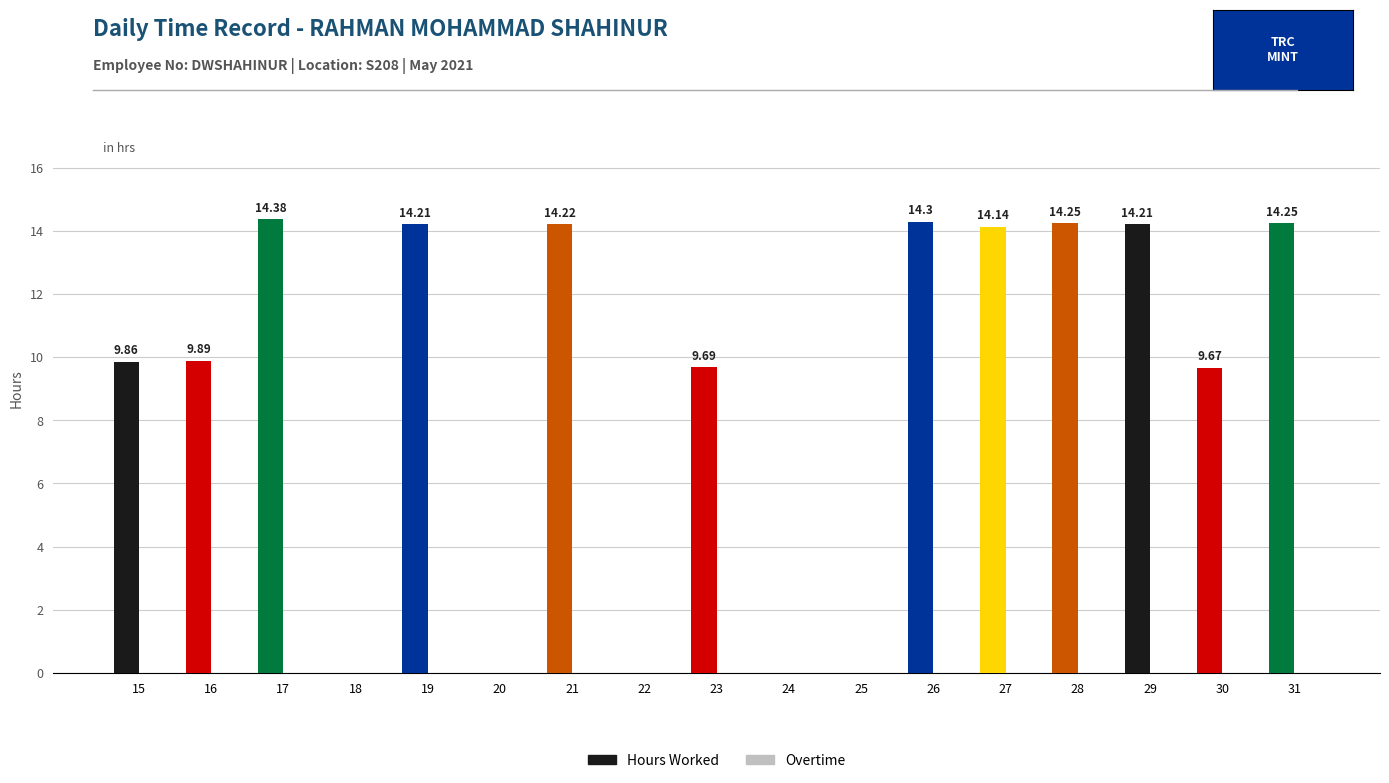

What is the sum of all values?

153.1